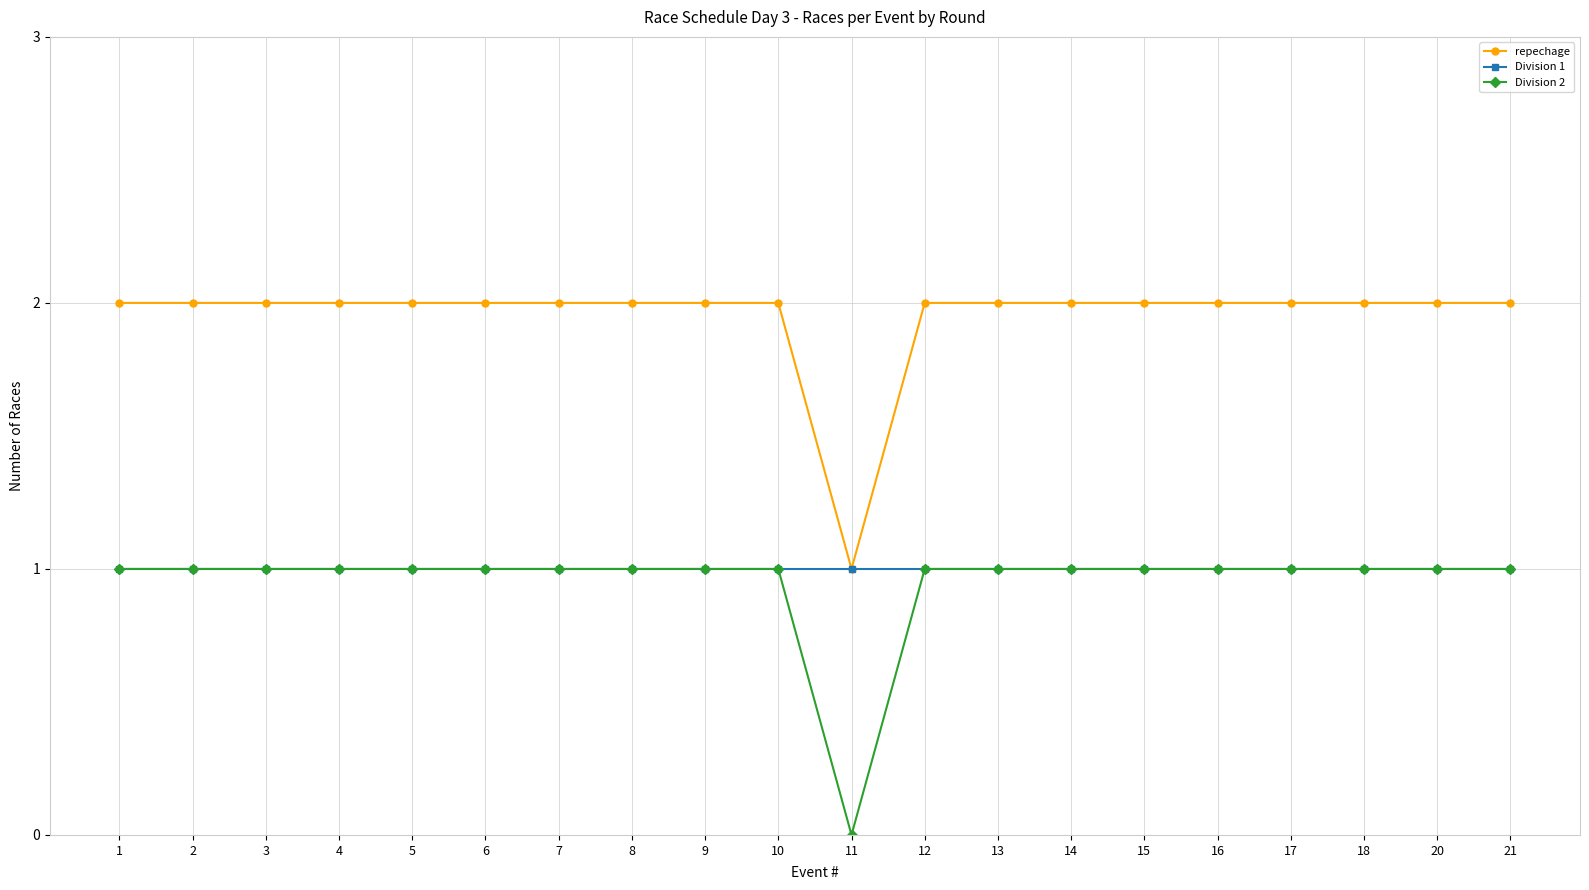

What is the approximate value of repechage at 14?

2